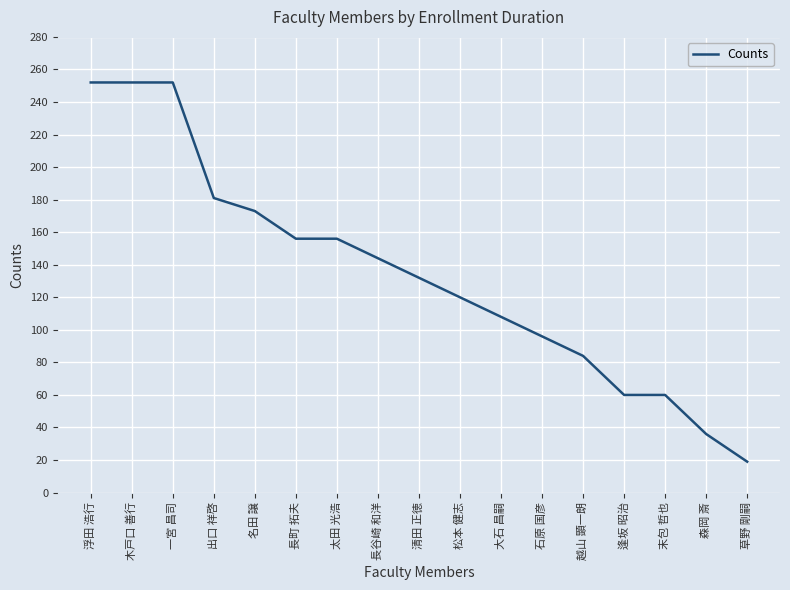

What position from the right is 森岡 斎?

2